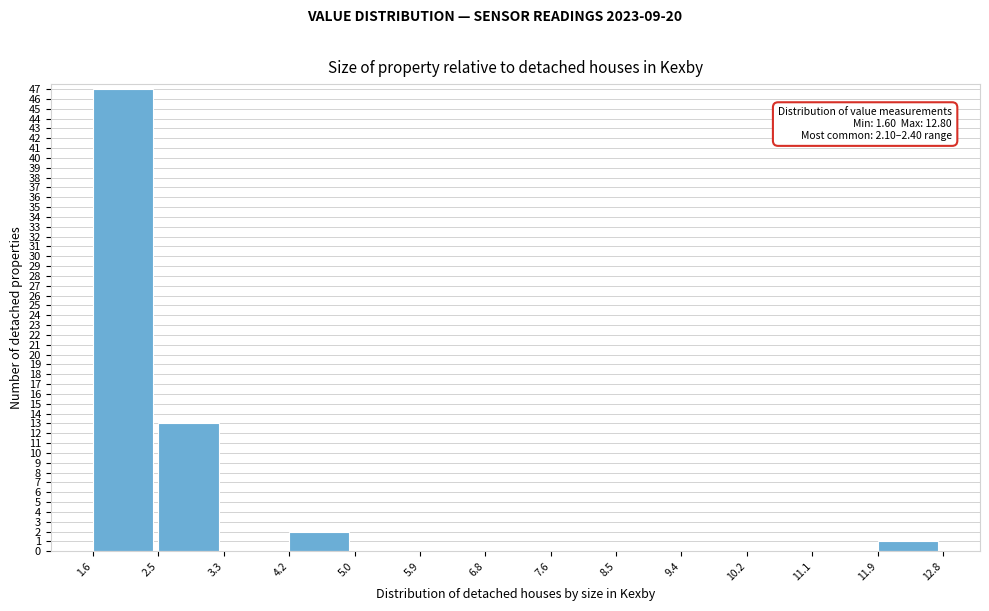

Over which range of the x-axis is the bar tallest?

1.6 to 2.5